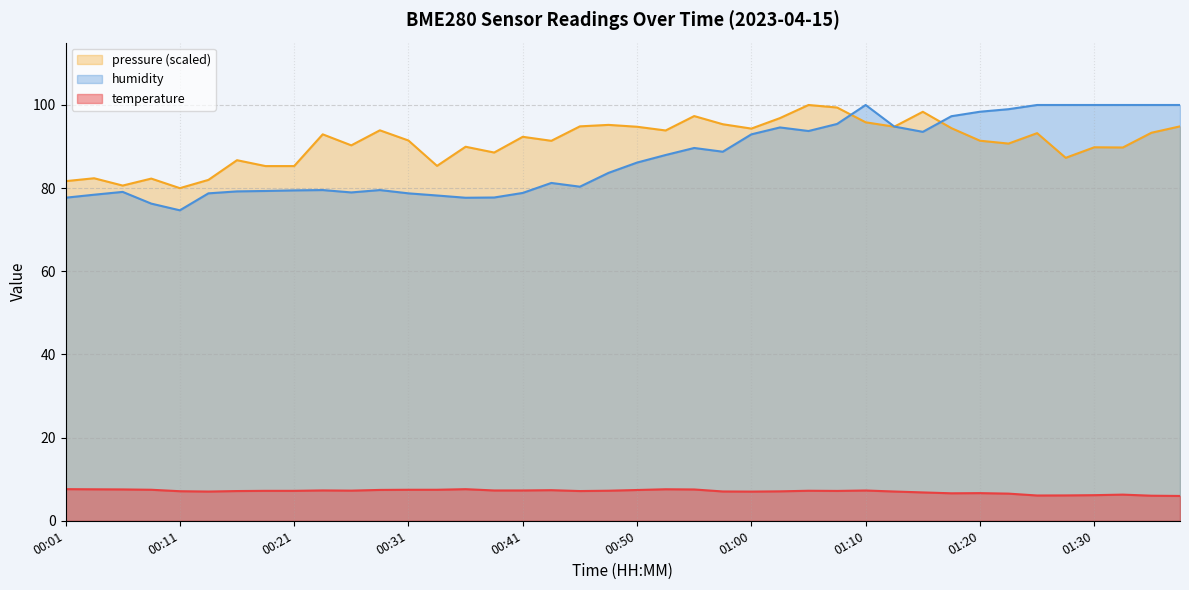

What is the value of the temperature point at the 36th from the left?

6.1